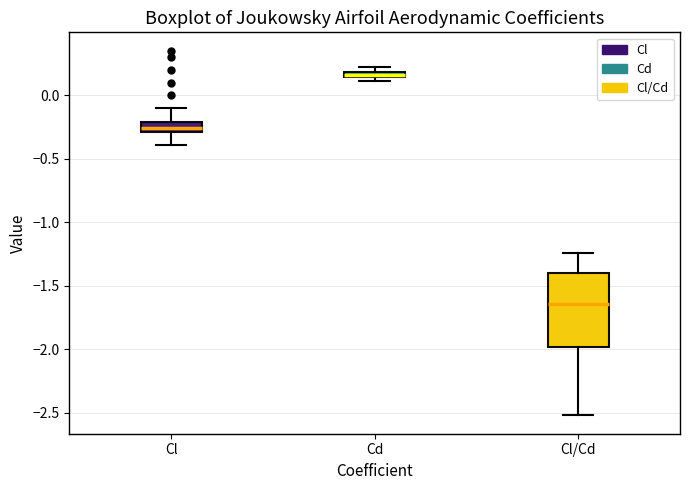

Comparing the boxes themselves (not the whiskers), which one is the tallest?

Cl/Cd